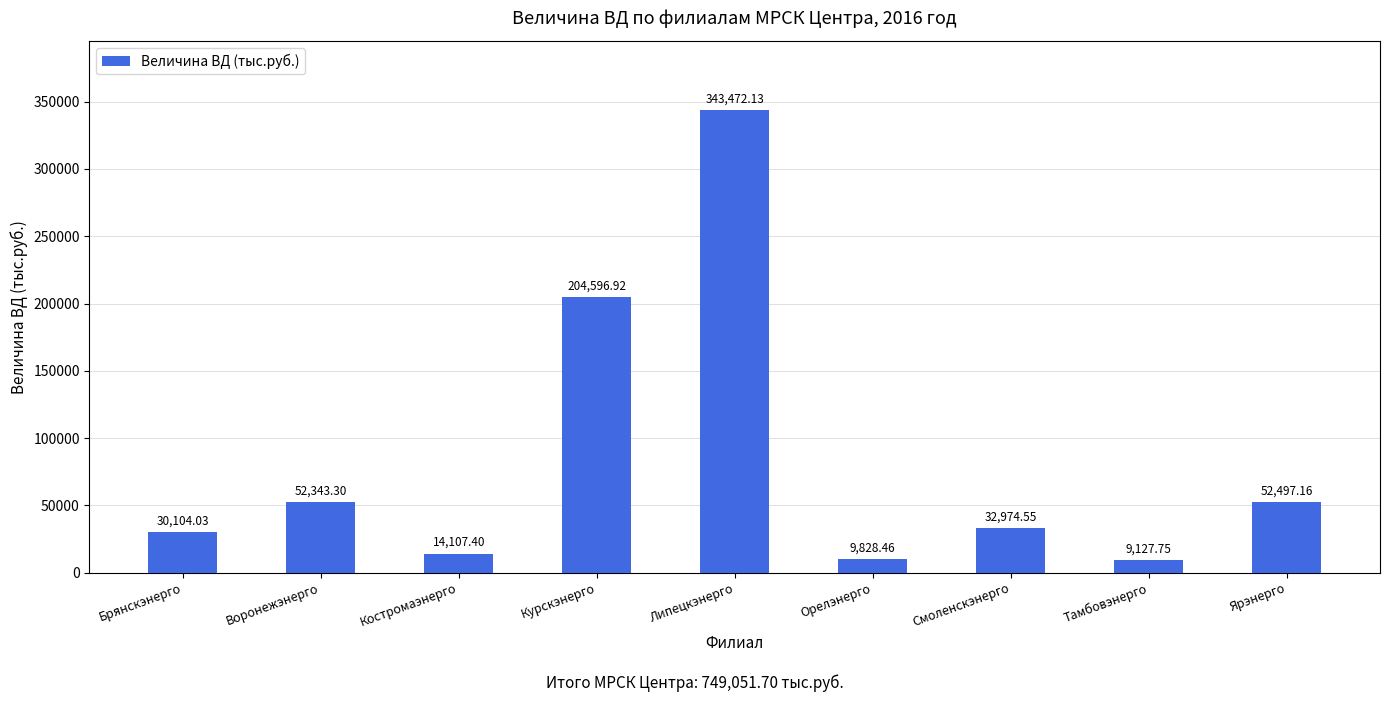

How many series are shown in this chart?

1